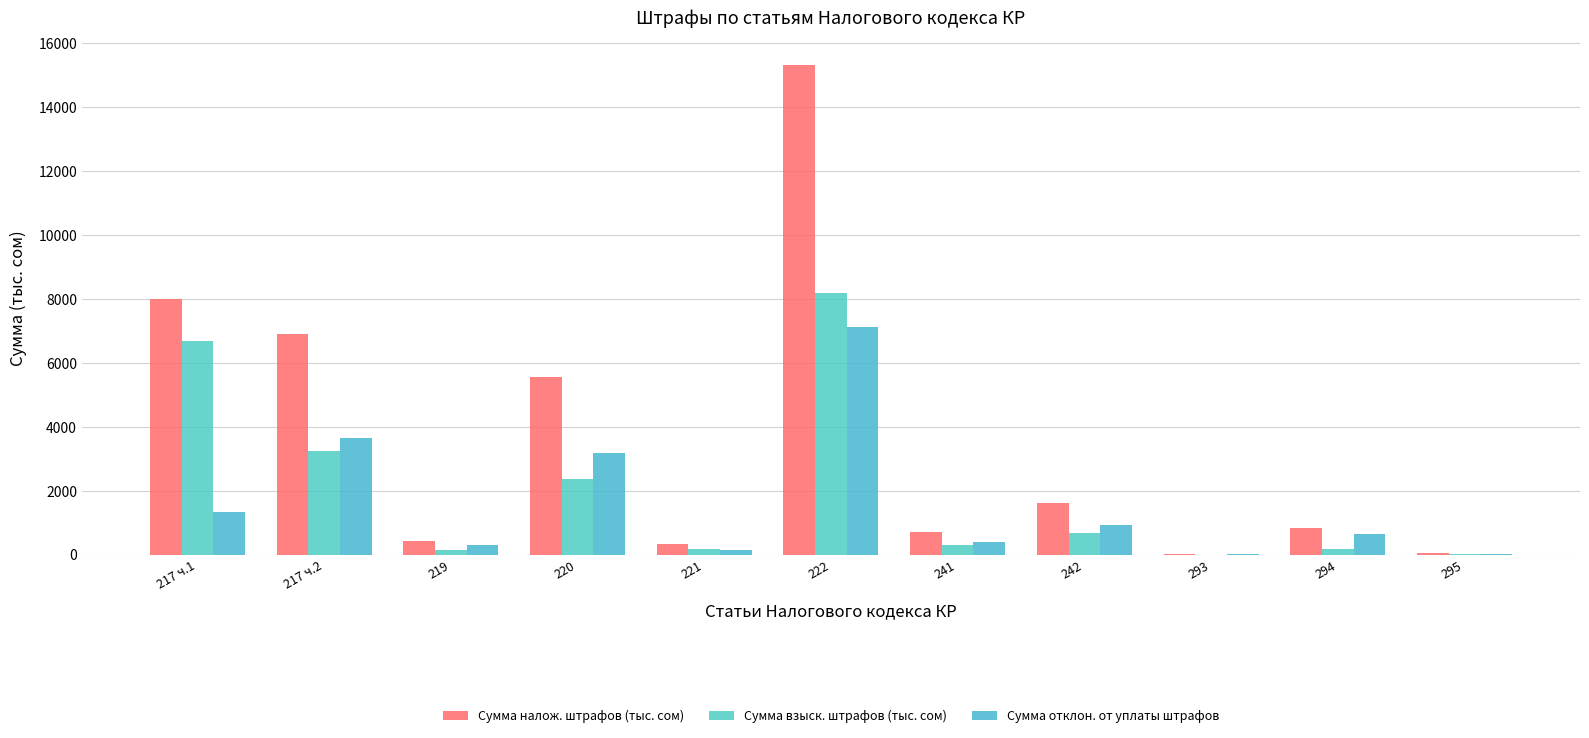

At which label does Сумма взыск. штрафов (тыс. сом) reach its peak?

222